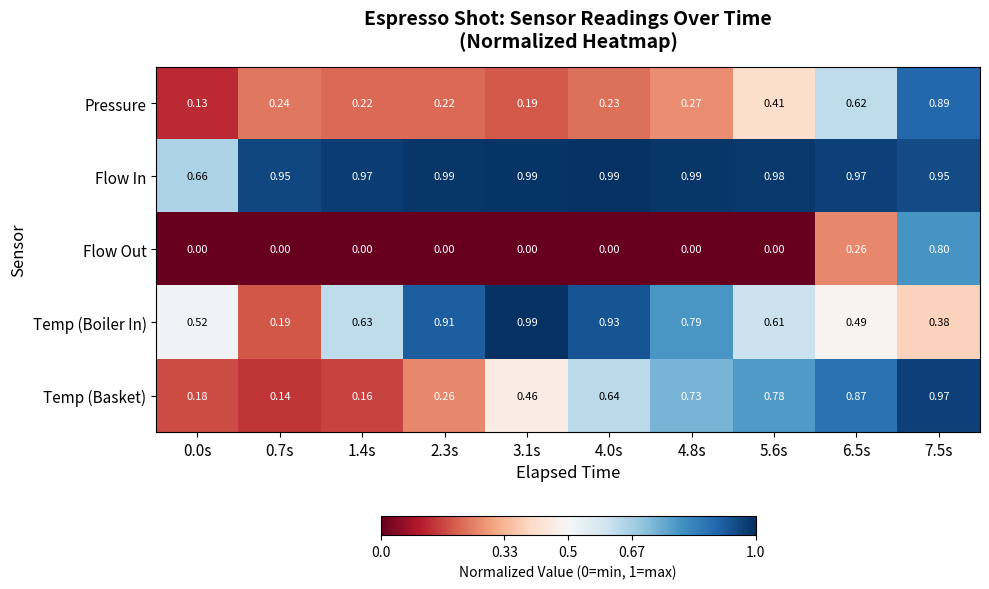

Is the value of Pressure at 5.6s greater than the value of Temp (Basket) at 4.0s?

No